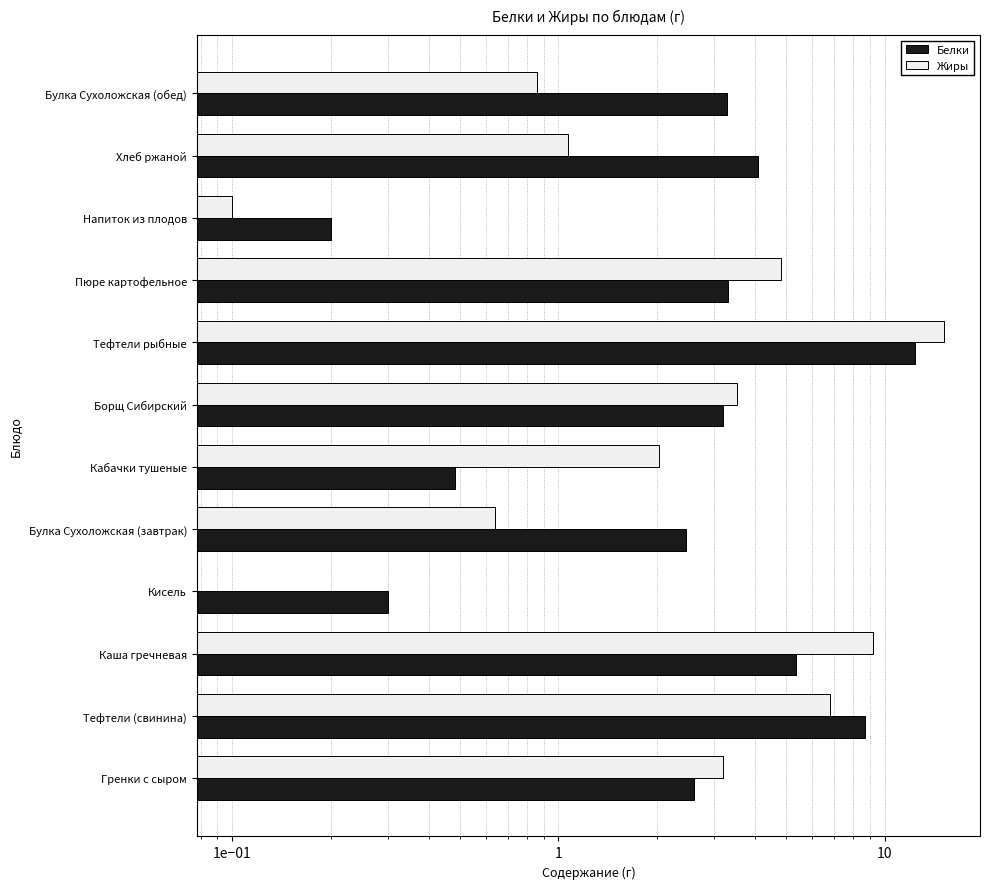

Rank the series by their average value, from lowest to highest.

Белки, Жиры